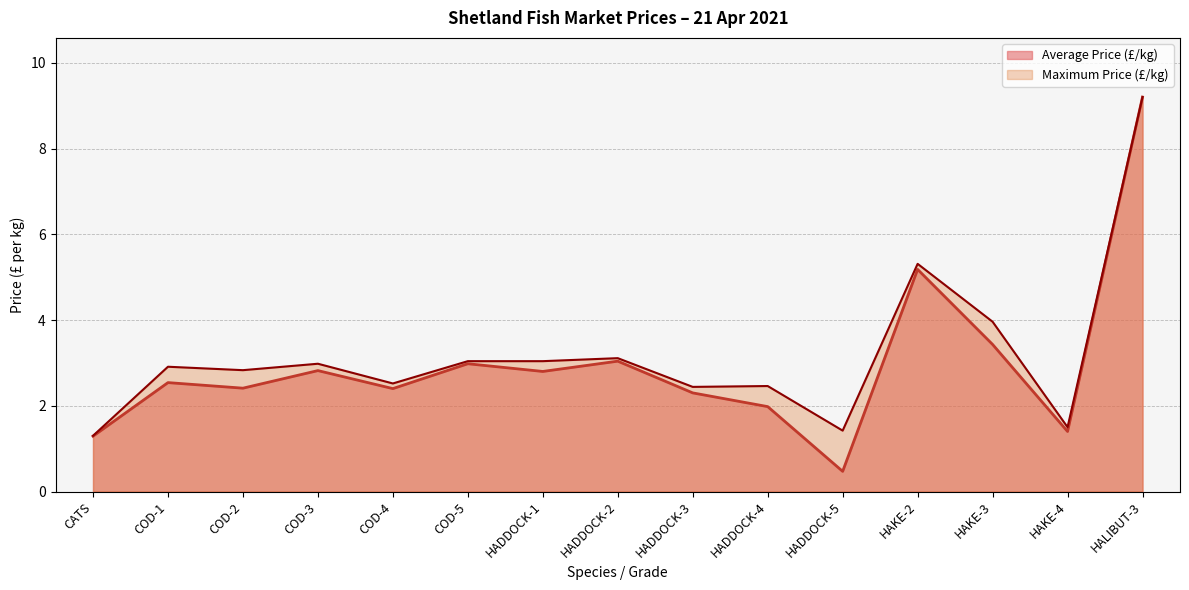

What is the highest value of the Maximum Price (£/kg) series?

9.2